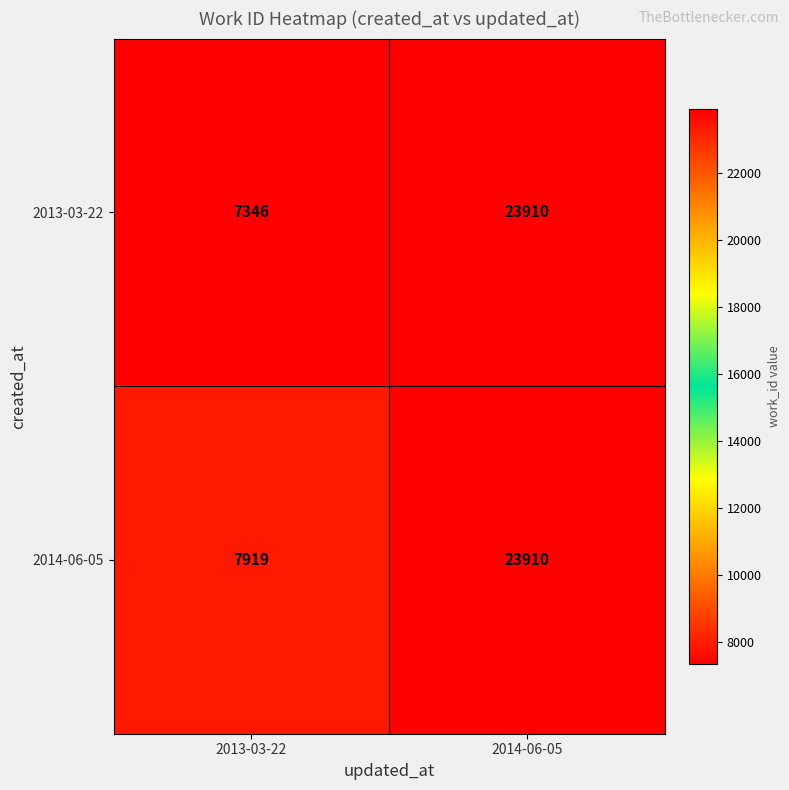

What is the sum of the 2013-03-22 values at 2013-03-22 and 2014-06-05?

31256